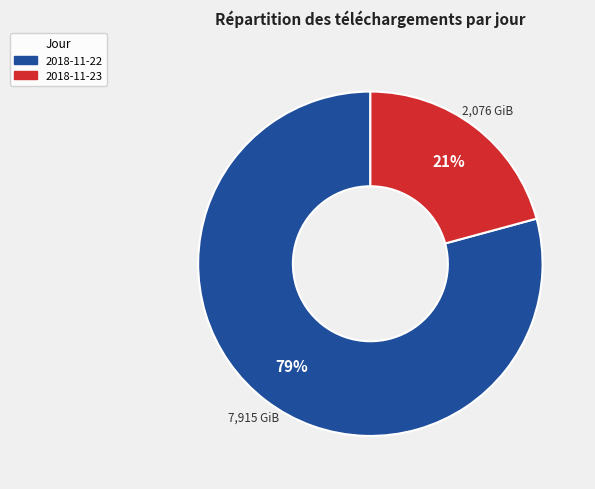

The 2018-11-23 slice represents 21% of the pie. True or false?

True